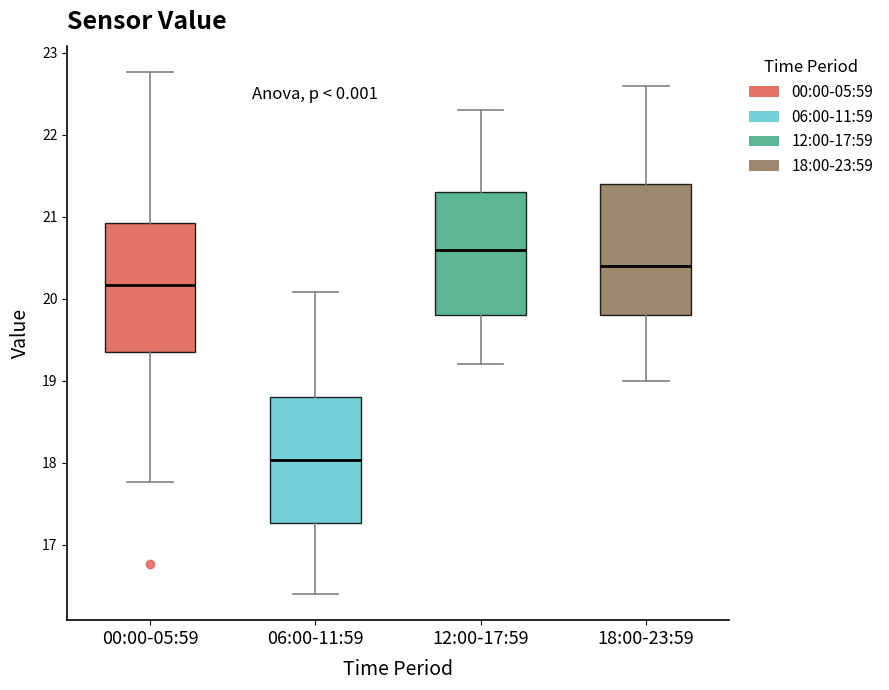

Which box has the lowest median line?

06:00-11:59